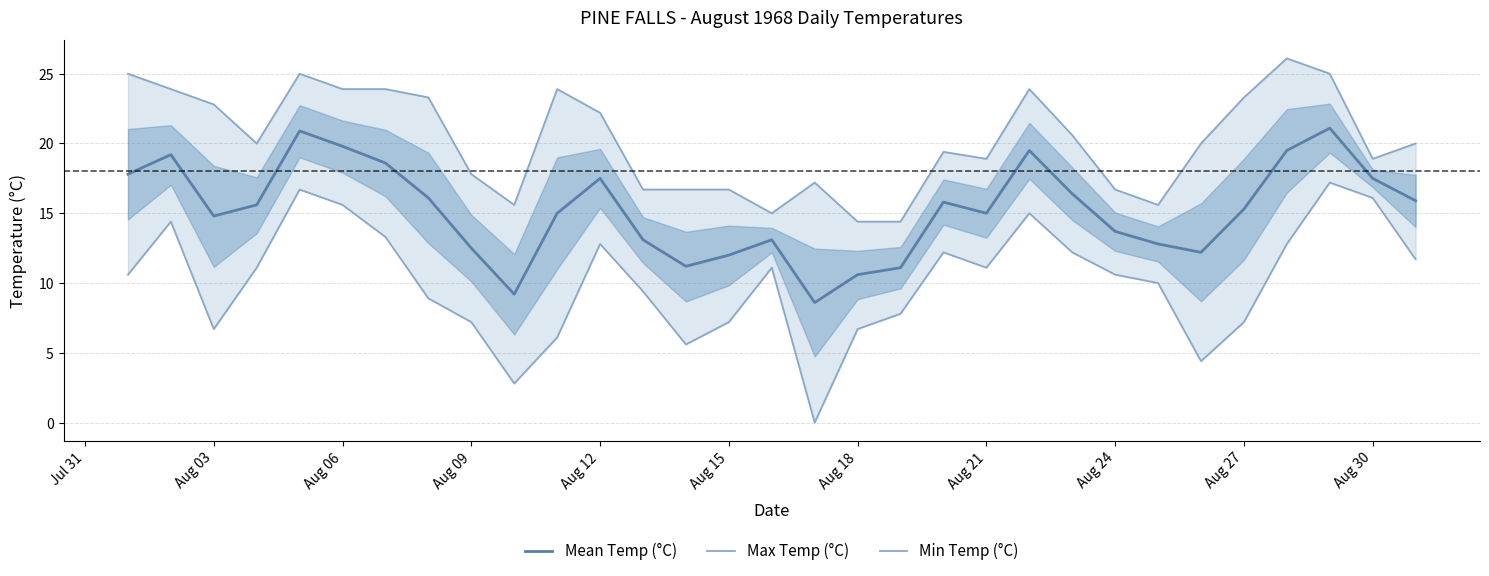

The Mean Temp (°C) series shows 15.0 at Aug 21. True or false?

True